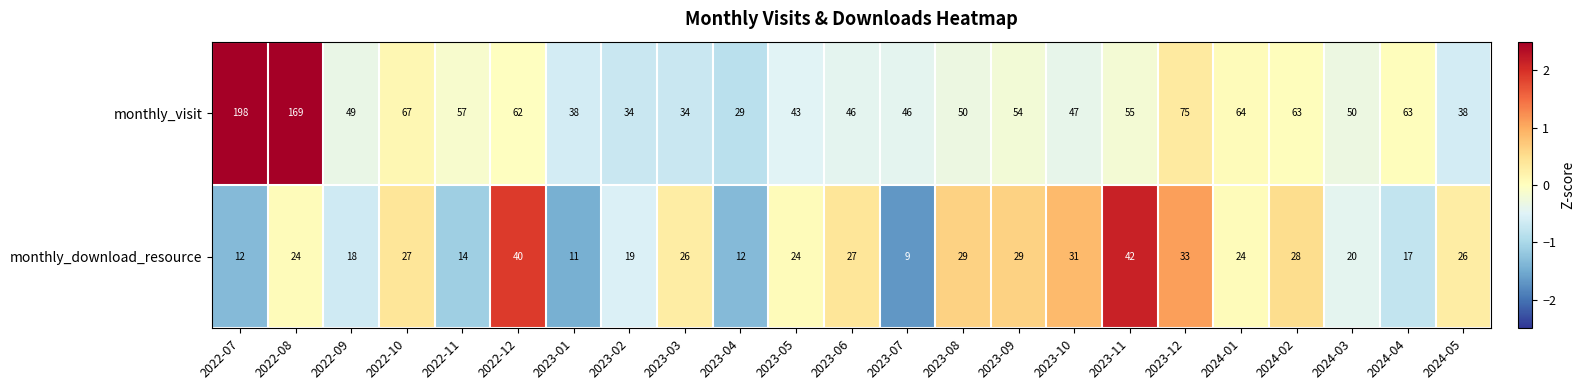

How many series are shown in this chart?

2